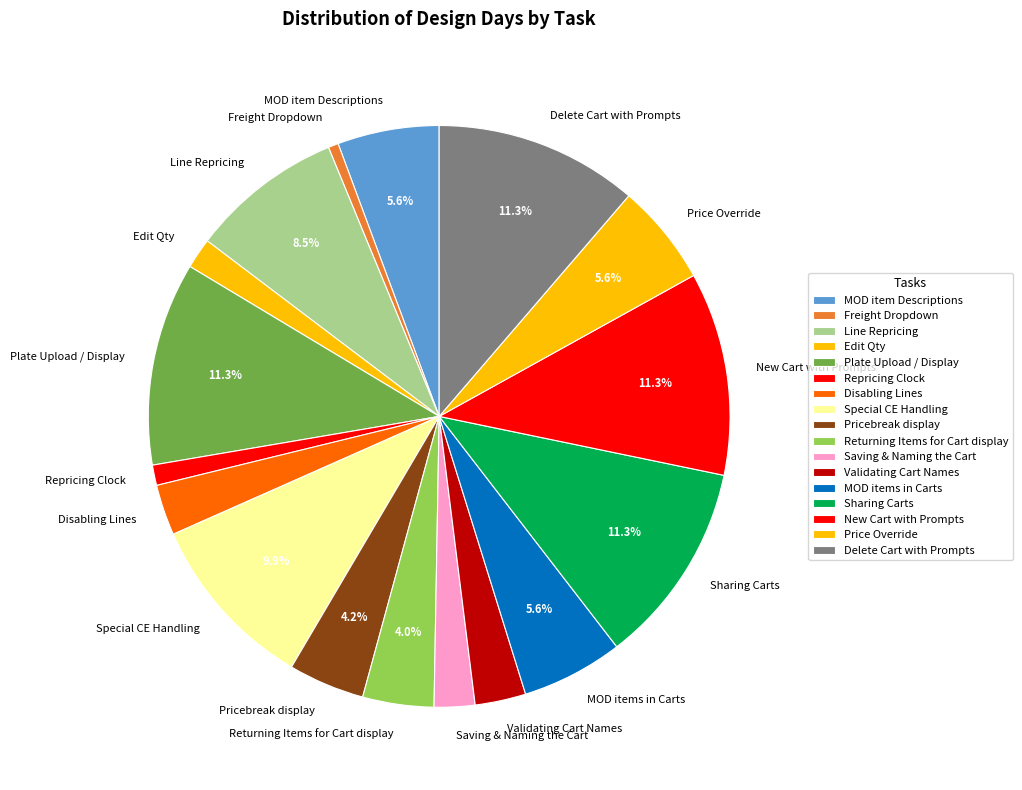

Combined, do Disabling Lines and Special CE Handling account for over 50%?

No